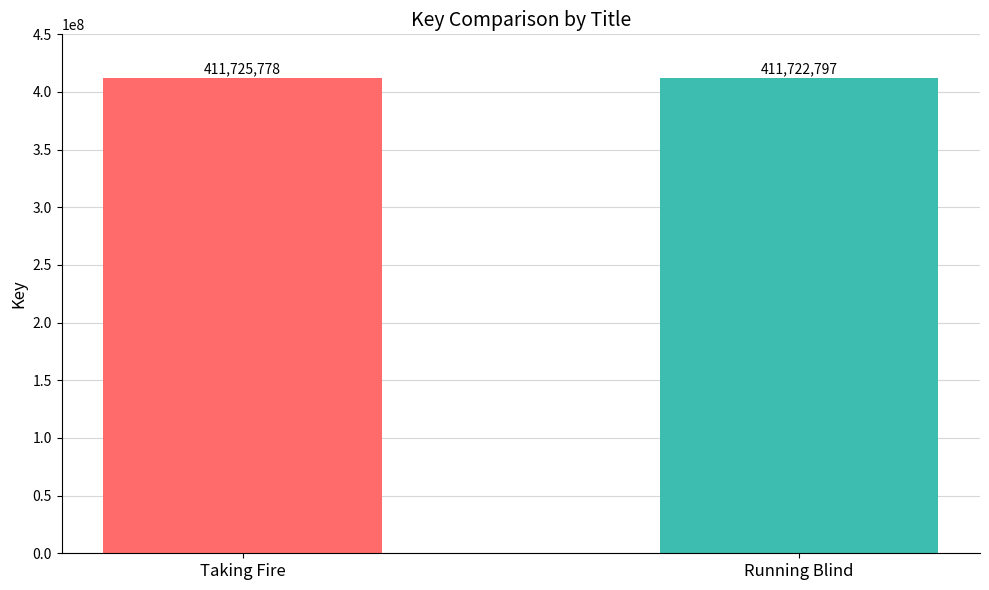

Which label corresponds to the smallest value in the chart?

Running Blind